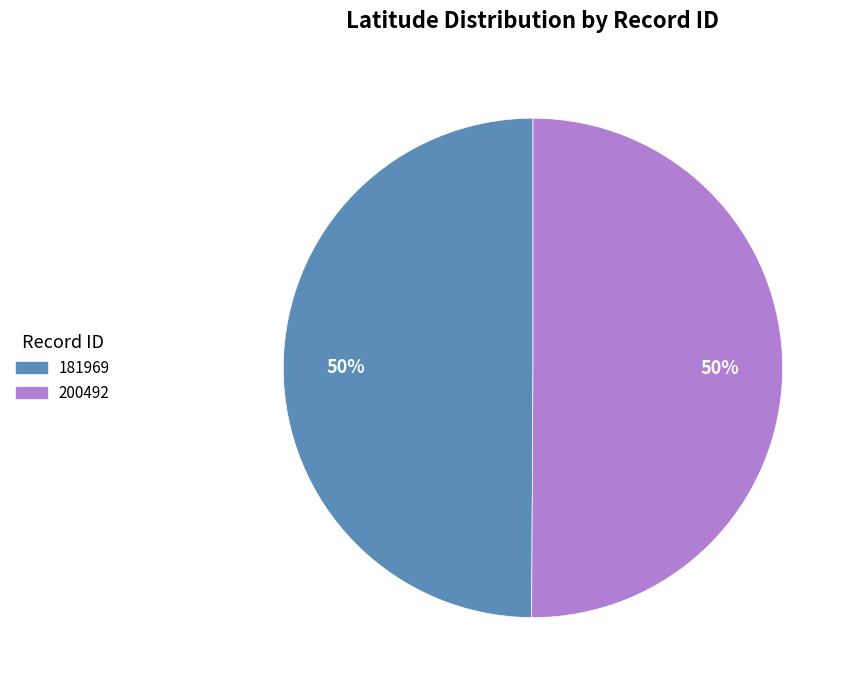

Is it true that 200492 is 65% of the pie?

False